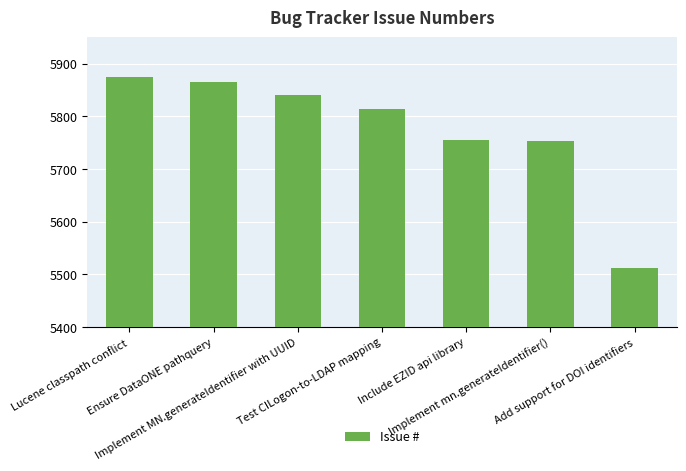

What is the maximum value shown in the chart?

5874